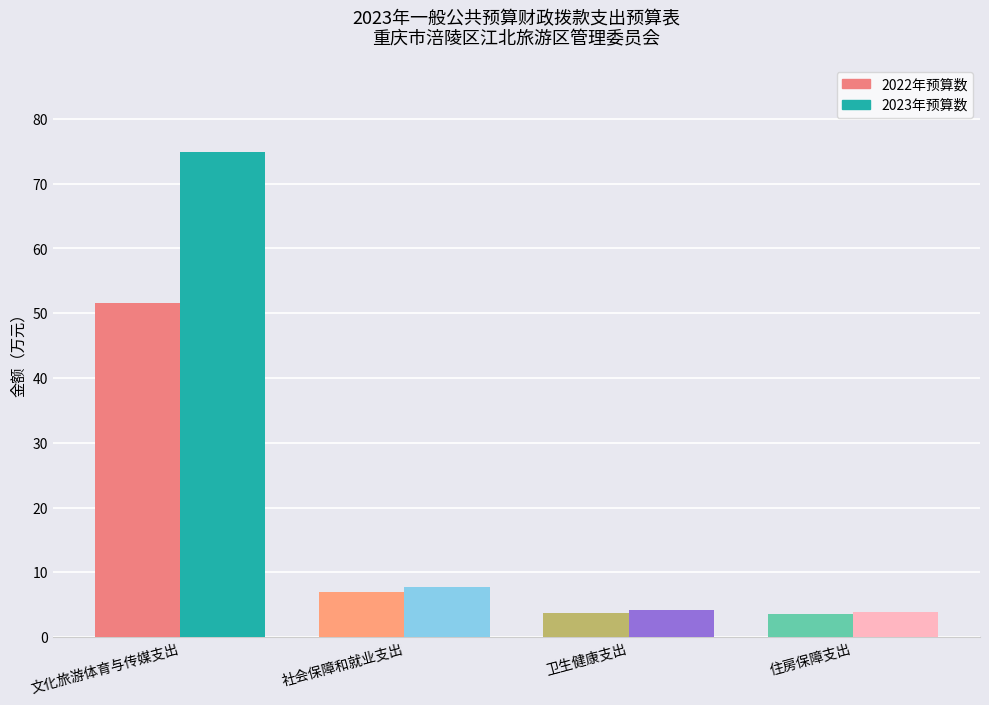

Count the number of data series in this chart.

2